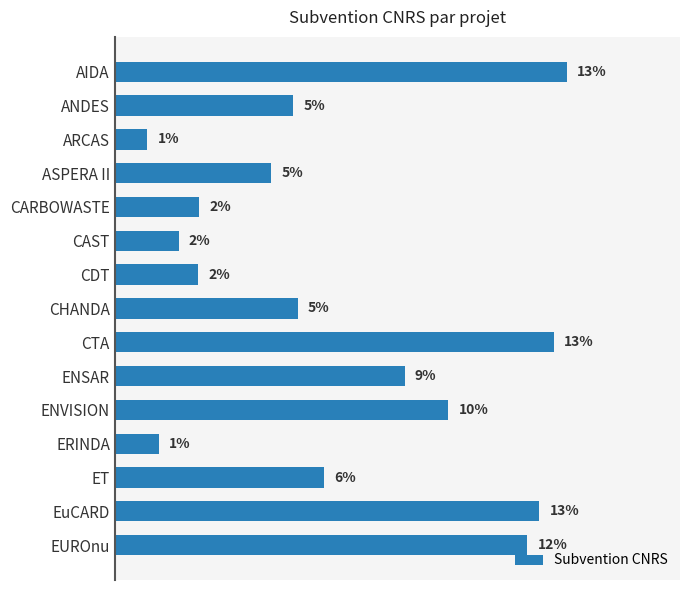

How many categories are shown in the chart?

15